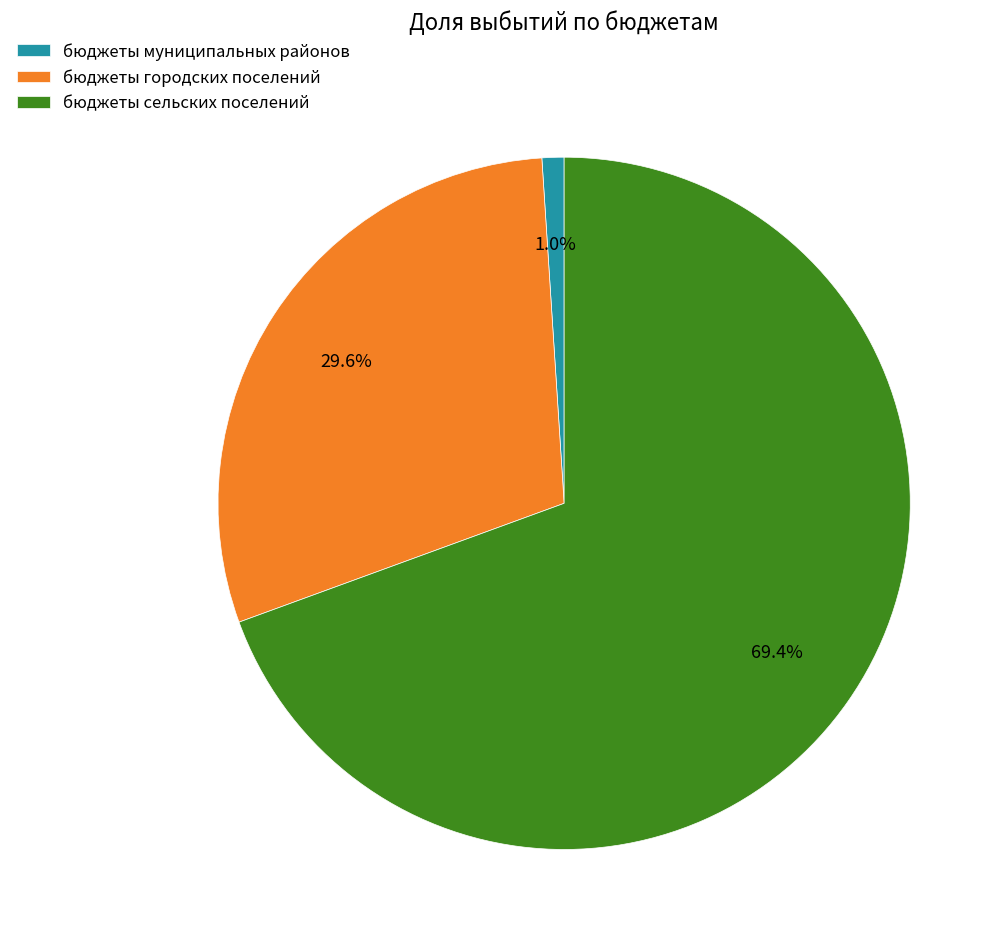

The бюджеты городских поселений slice represents 41% of the pie. True or false?

False